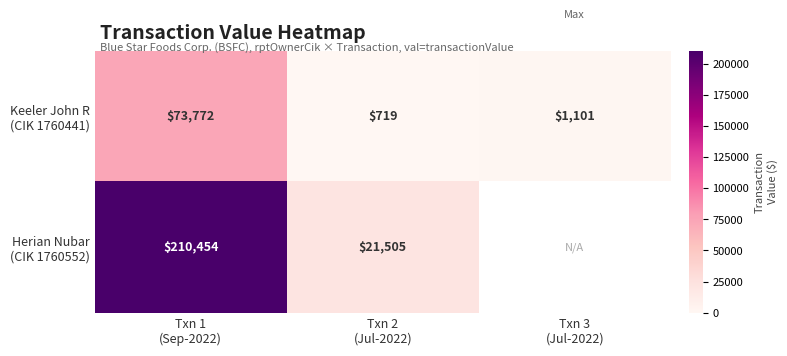

Which label corresponds to the largest value in the chart?

Txn 1
(Sep-2022)